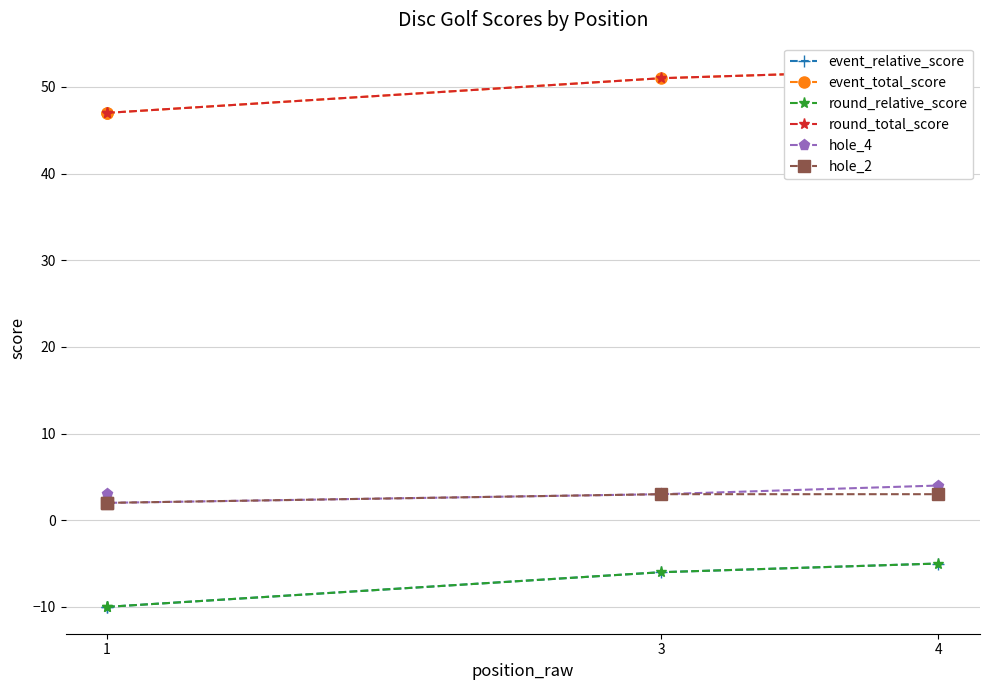

Which series has the largest total across all categories?

event_total_score